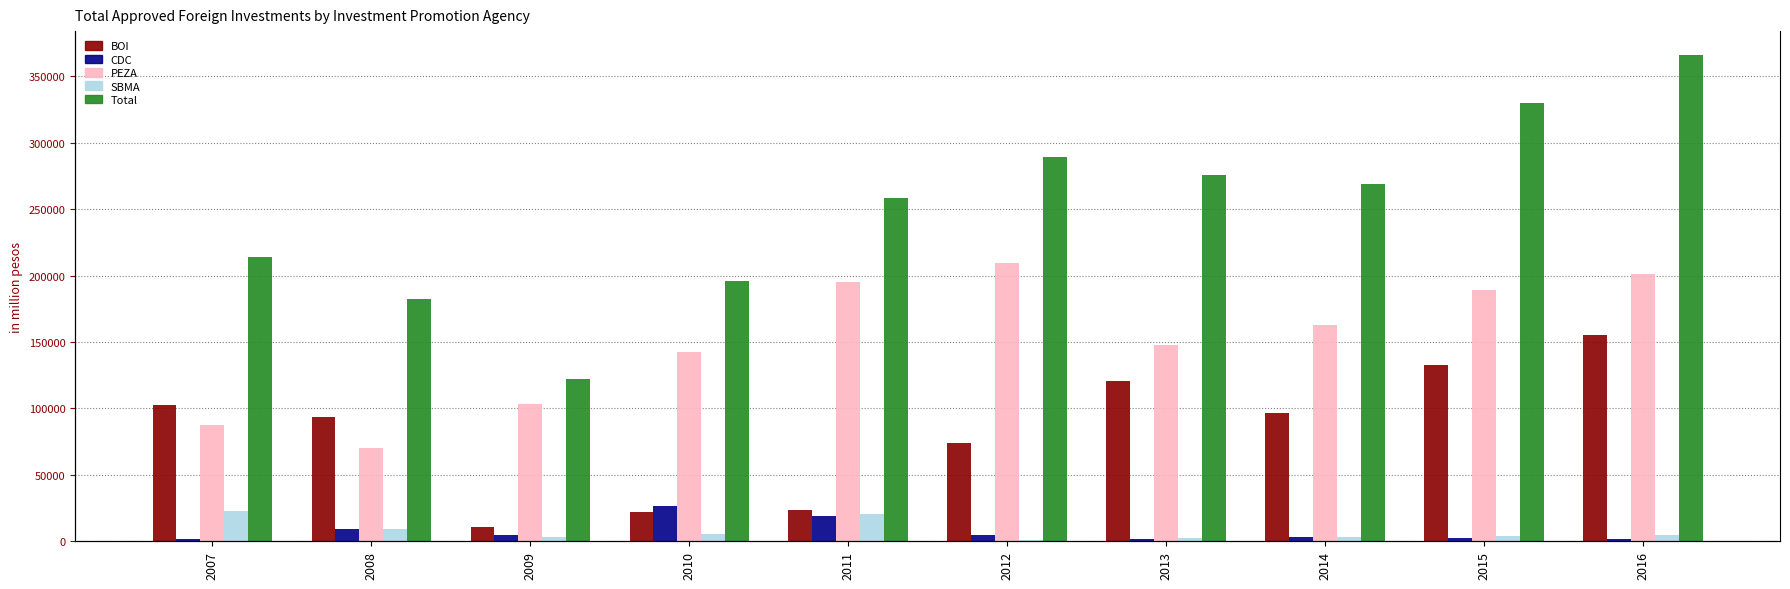

Reading right to left, transcribe all the data shown in this chart.

BOI: 2016=155200.6	2015=132400.3	2014=96800.5	2013=121005.2	2012=74064.8	2011=23234.9	2010=22328.5	2009=10396.9	2008=93551.6	2007=102316.6
CDC: 2016=1900.2	2015=2800.4	2014=3200.1	2013=1986.0	2012=4504.4	2011=18805.9	2010=26249.8	2009=4535.5	2008=9243.0	2007=1462.4
PEZA: 2016=201400.5	2015=189300.7	2014=162500.3	2013=147670.8	2012=209376.5	2011=195534.1	2010=142167.4	2009=103421.3	2008=70355.1	2007=87375.6
SBMA: 2016=5100.3	2015=4200.5	2014=3100.2	2013=2773.6	2012=652.3	2011=20336.9	2010=5317.7	2009=3462.2	2008=9531.2	2007=22963.1
Total: 2016=365800.9	2015=330200.8	2014=268900.4	2013=275415.9	2012=289544.3	2011=258231.2	2010=196063.5	2009=121815.9	2008=182680.9	2007=214117.7